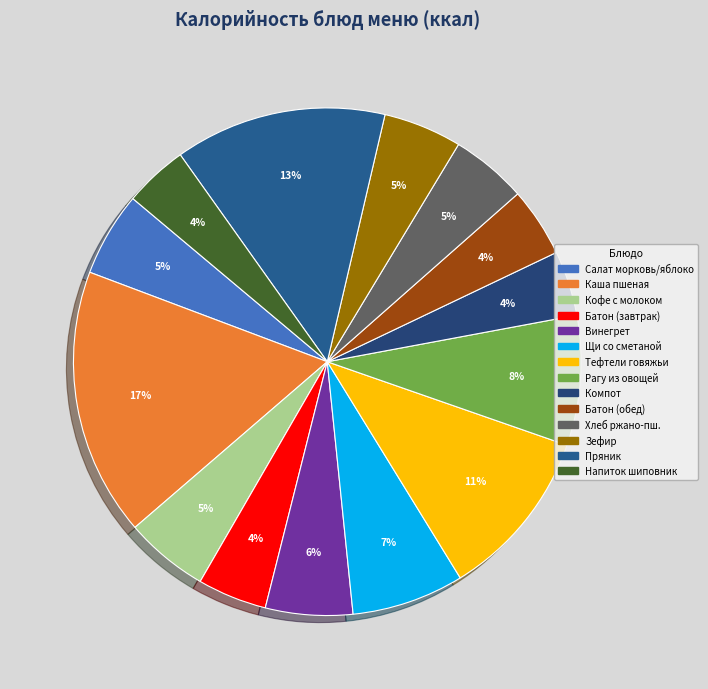

How many slices are in this pie chart?

14